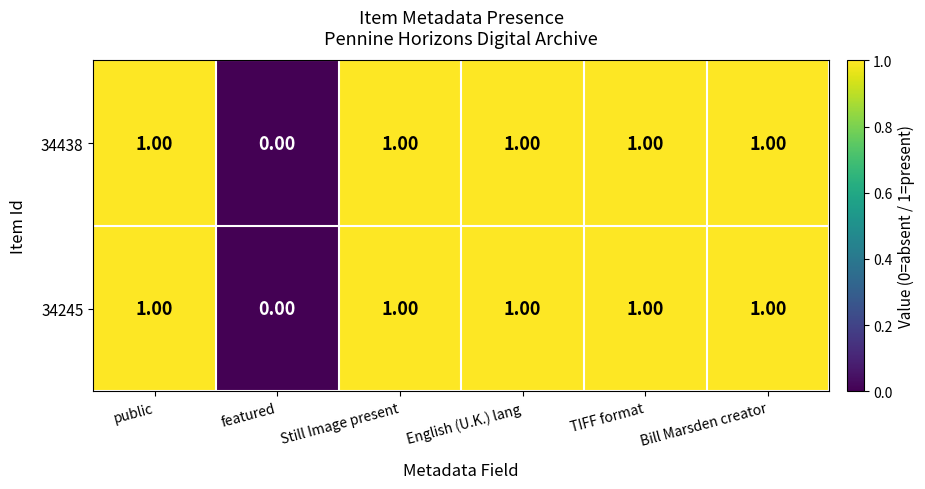

Which category has the lowest value in the 34438 series?

featured